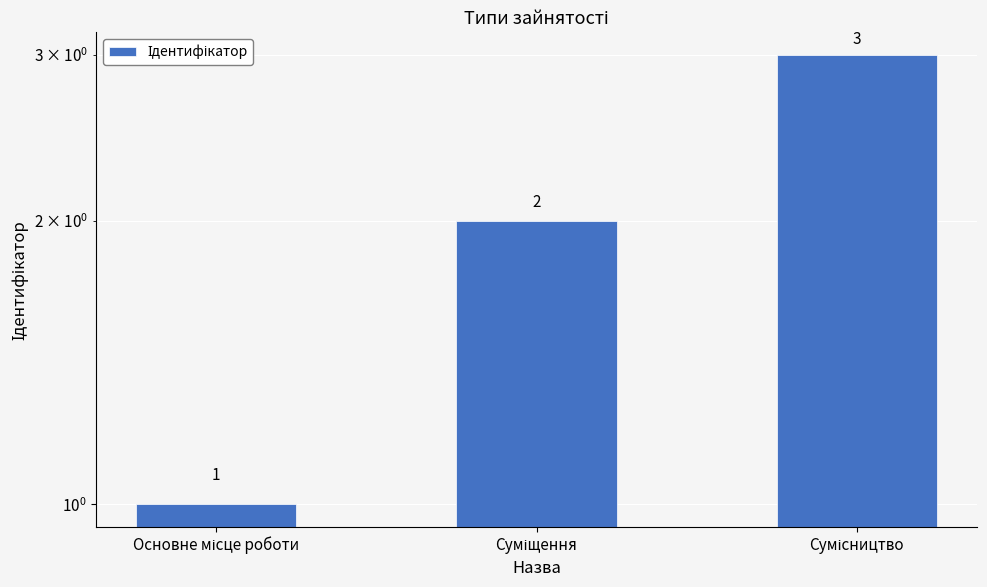

What is the sum of all values?

6